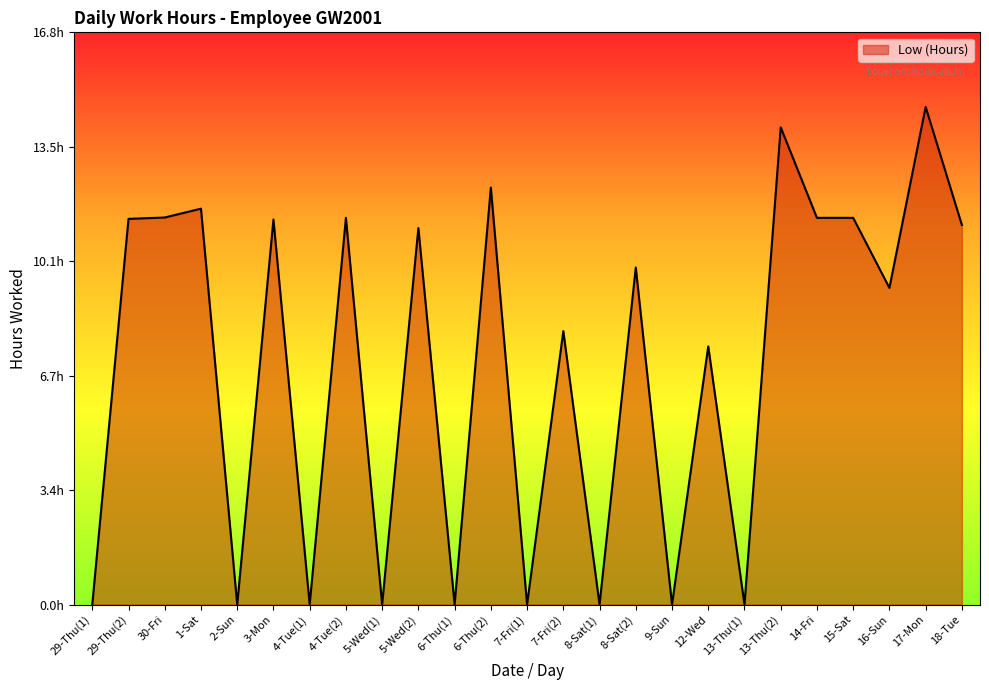

Is this an area chart (filled region under the line)?

Yes